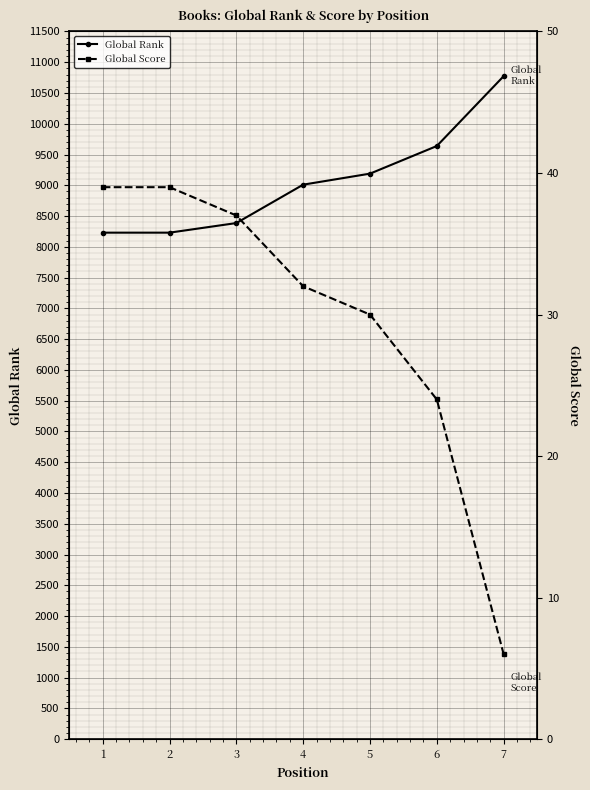

What is the difference between the highest and lowest values at 1?

8192